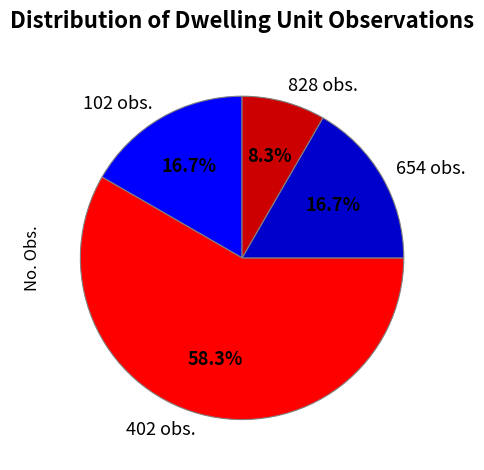

What portion of the pie excludes 402 obs.?

41.7%